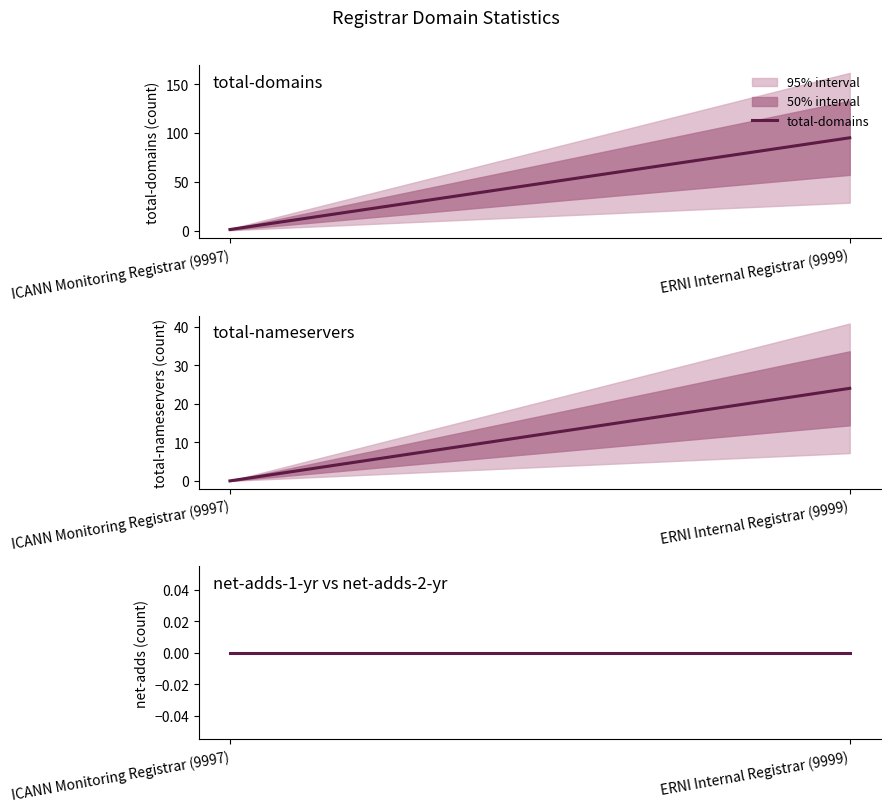

Reading right to left, extract all data points from this chart.

total-domains: 95	1
total-nameservers: 24	0
net-adds-1-yr vs net-adds-2-yr: 0	0